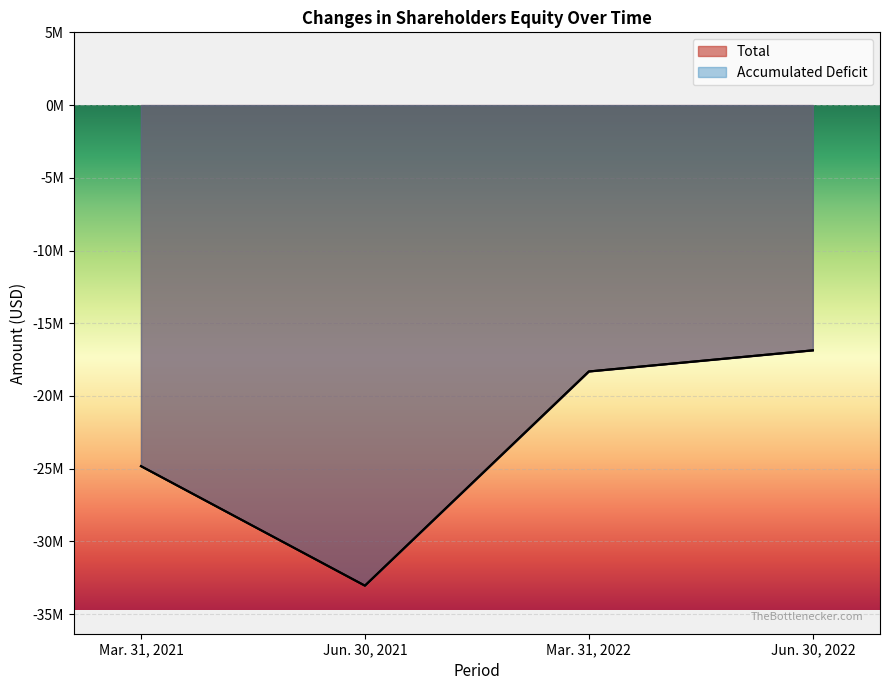

Reading left to right, what are all the values shown in this chart?

Total: -24825813	-33042833	-18316225	-16863071
Accumulated Deficit: -24826676	-33043696	-18317088	-16863934